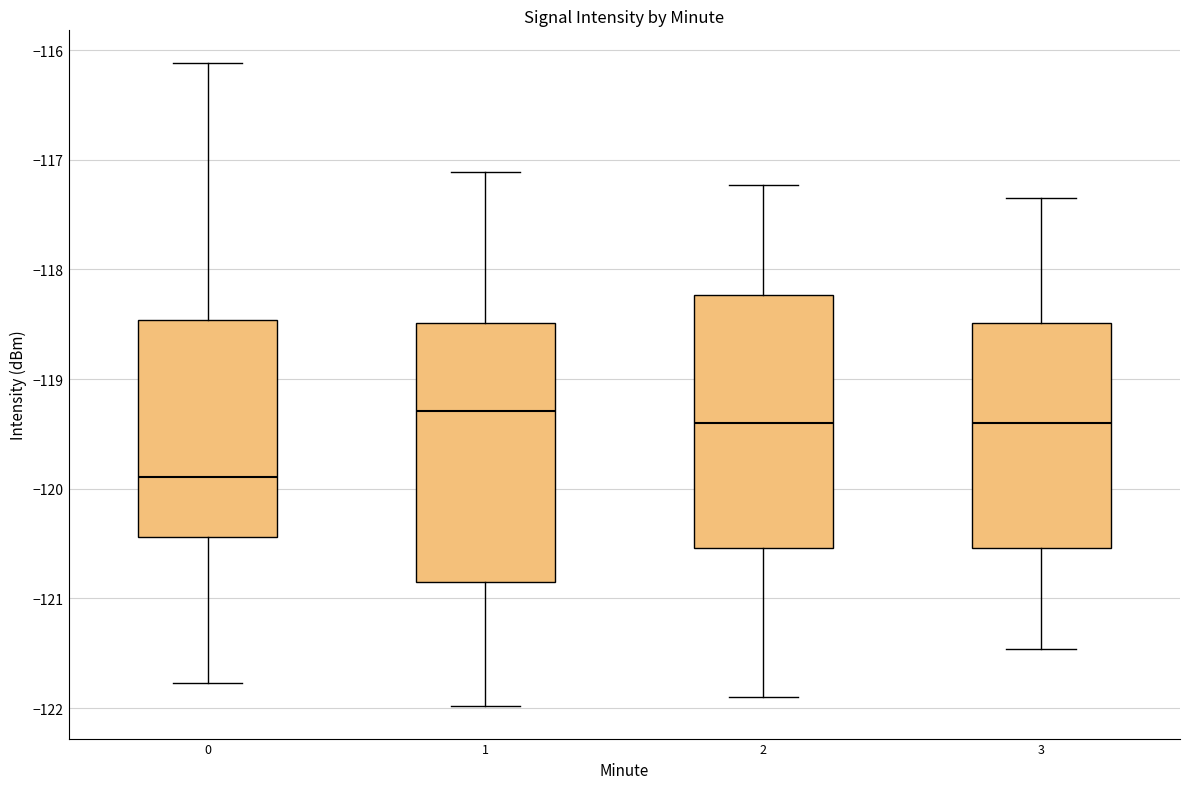

Which box's median line is the lowest?

0